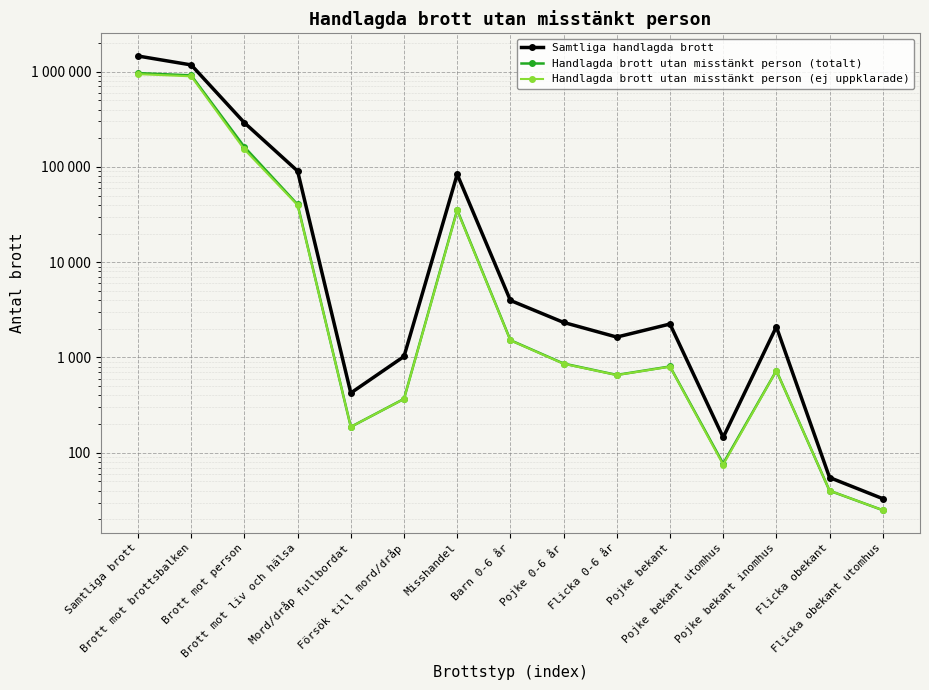

True or false: Handlagda brott utan misstänkt person (totalt) and Samtliga handlagda brott intersect in this chart.

False